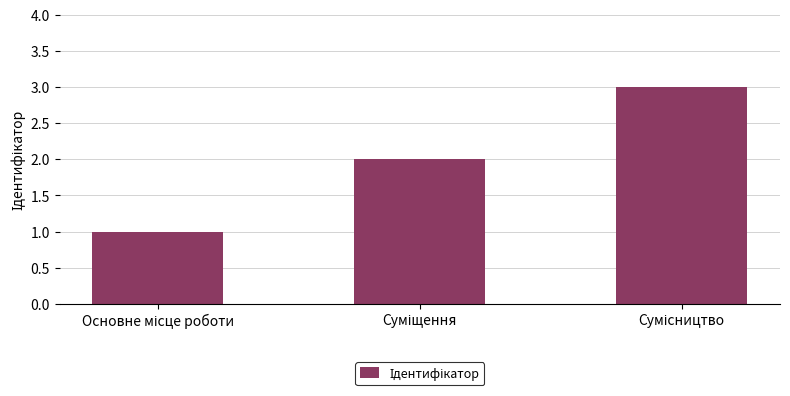

What is the maximum value shown in the chart?

3